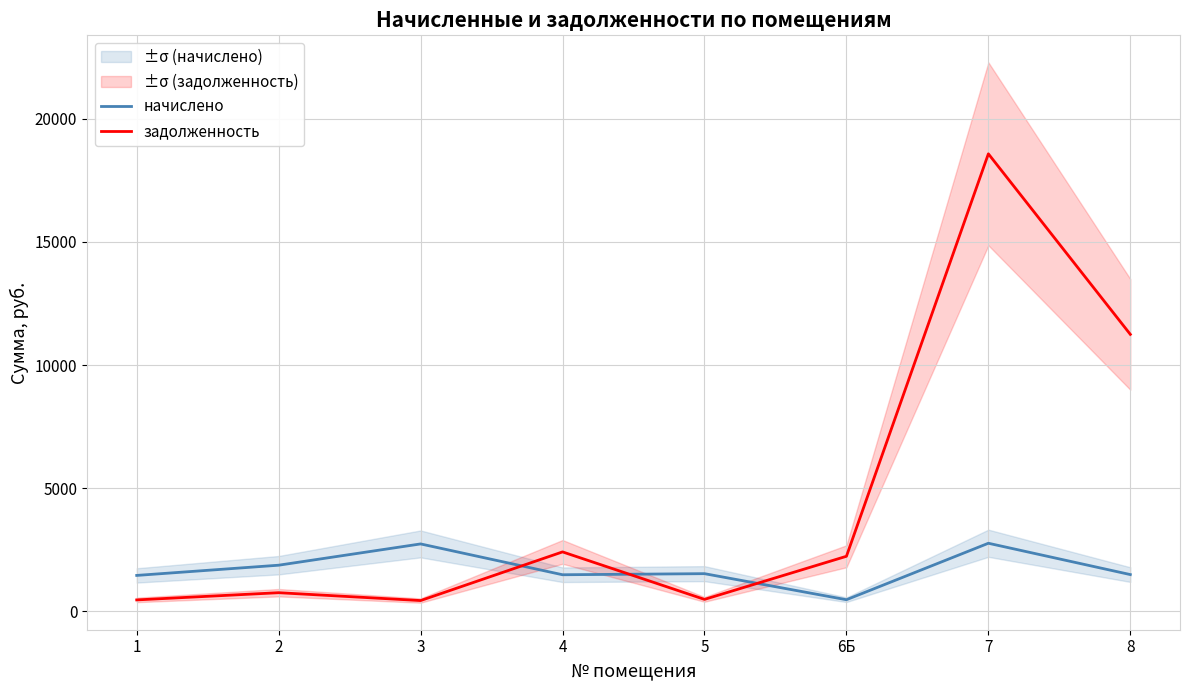

Reading left to right, transcribe all the data shown in this chart.

начислено: 1=1456.1	2=1871.1	3=2735.2	4=1483.3	5=1527.5	6Б=469.5	7=2762.4	8=1490.1
задолженность: 1=461.5	2=754.5	3=435.1	4=2411.2	5=482.8	6Б=2233.4	7=18577.5	8=11245.8